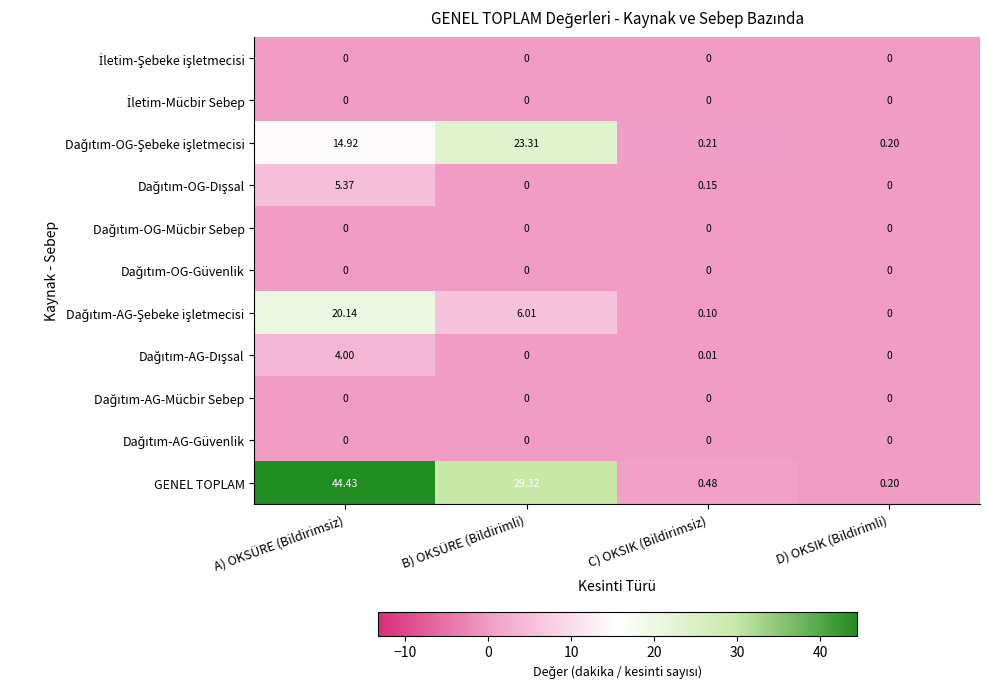

At which category is the sum across all series the highest?

A) OKSÜRE (Bildirimsiz)